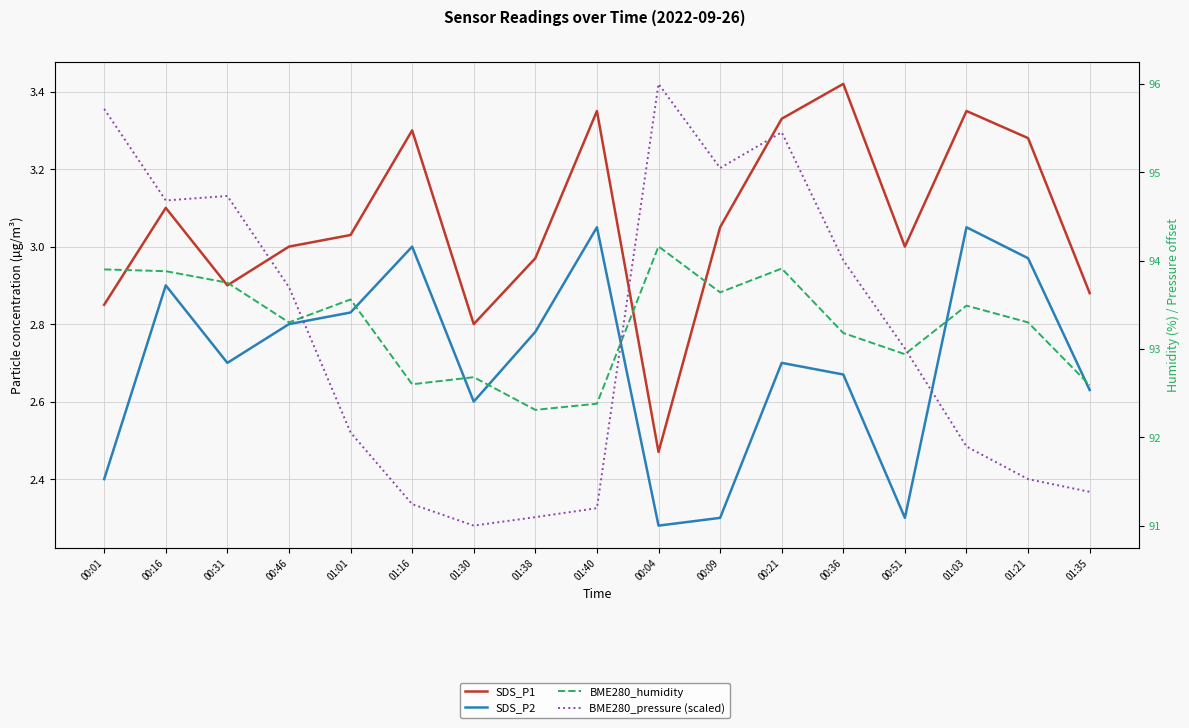

How many lines are shown in the chart?

4